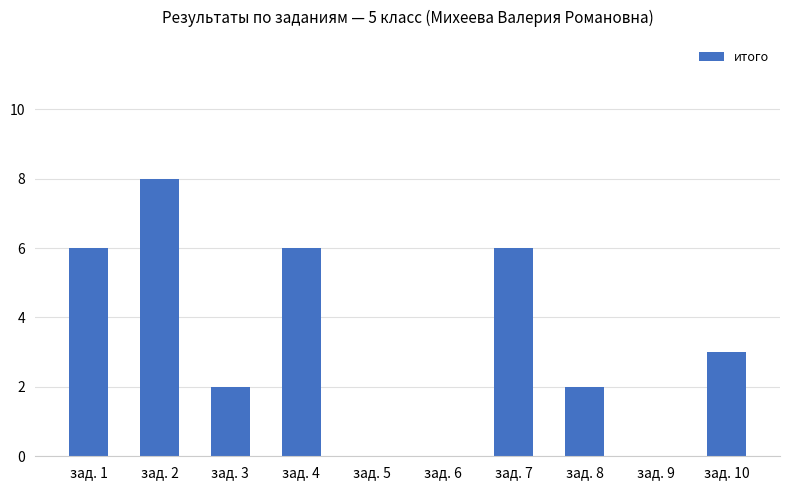

Which has a higher value, зад. 7 or зад. 8?

зад. 7